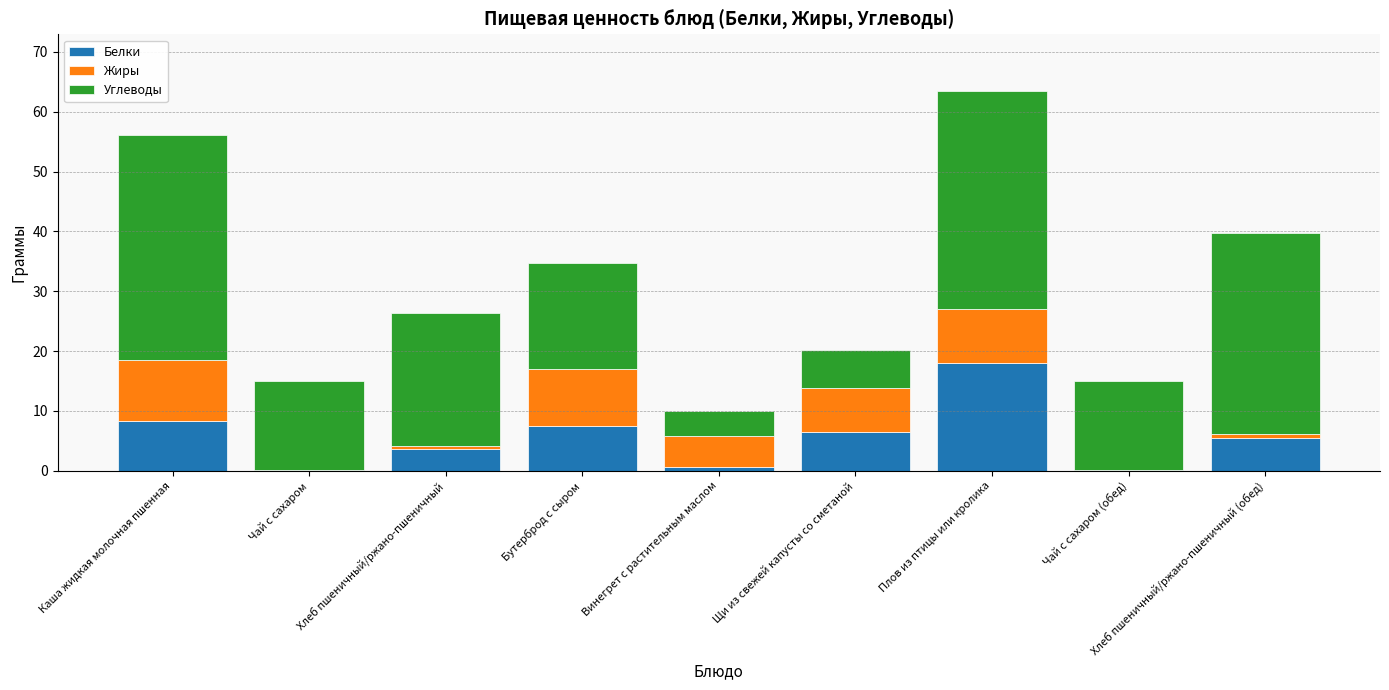

How many distinct data groups are displayed?

3